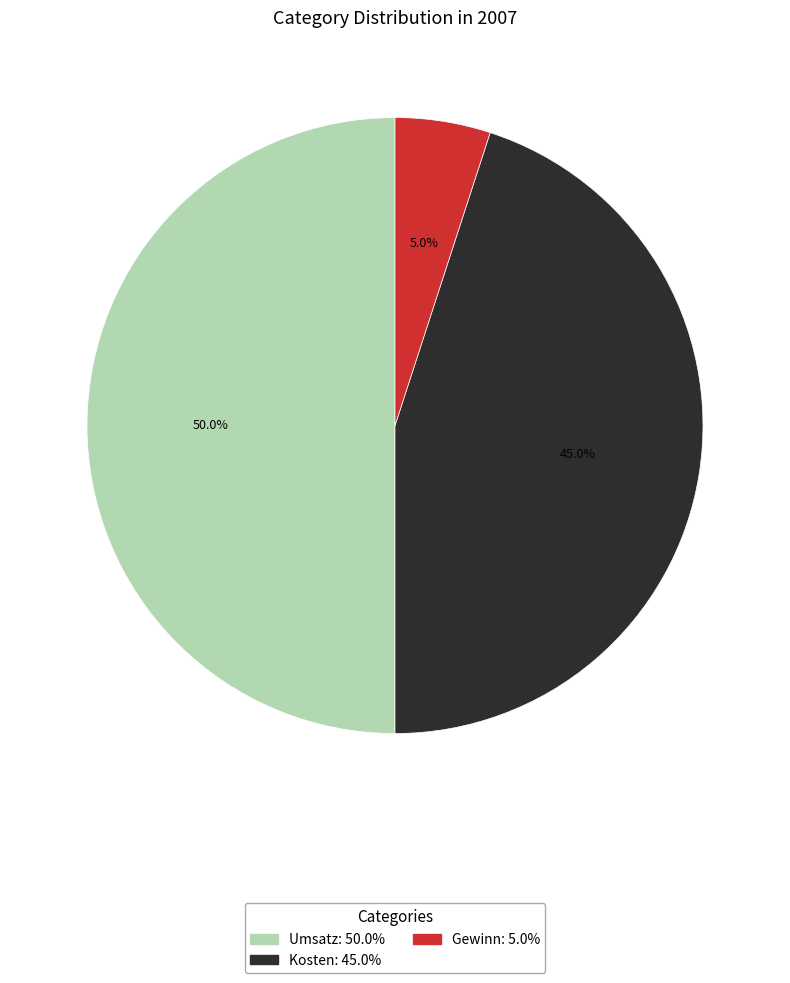

What is the largest slice in the pie chart?

Umsatz